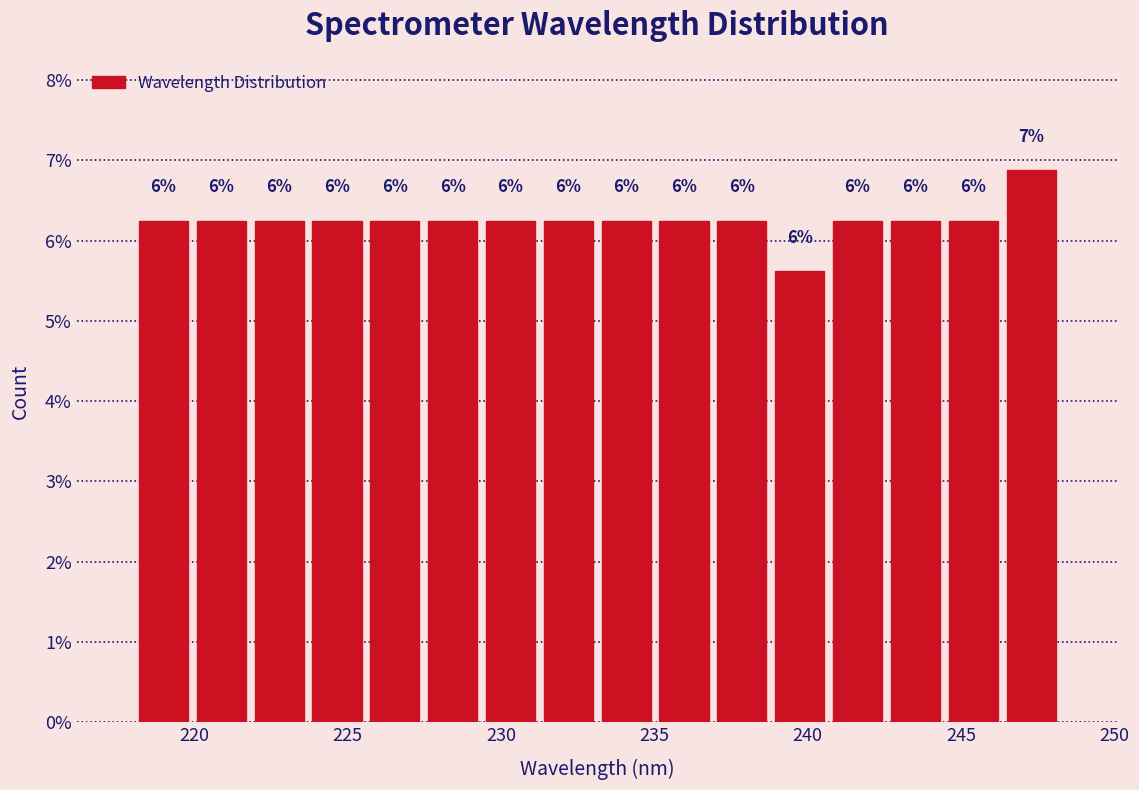

Around what value on the x-axis is the tallest bar? Give the approximate position of its centre, as read against the axis.

247.5